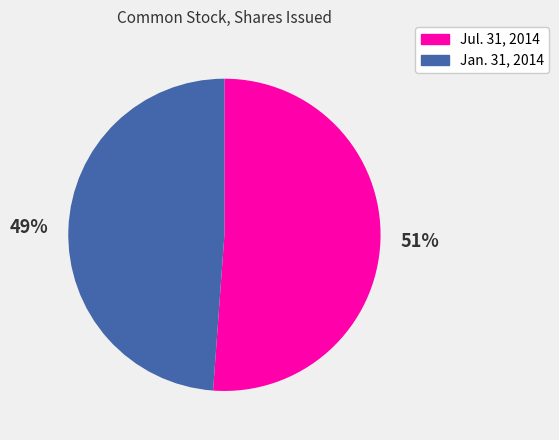

Which slice represents more than half of the pie?

Jul. 31, 2014